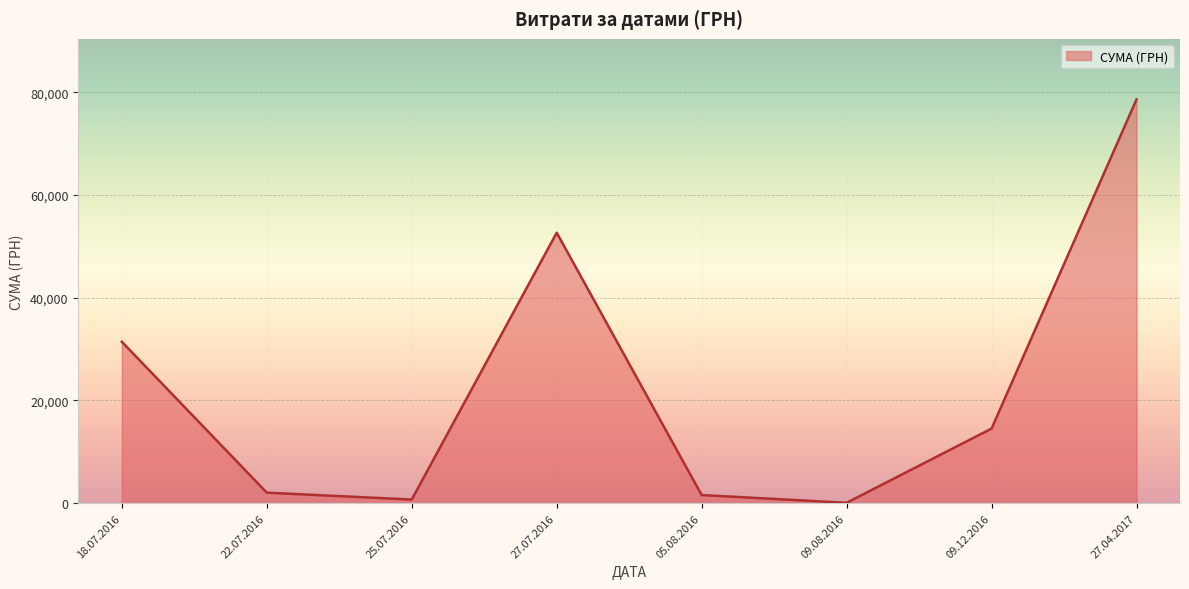

Does the chart display data point markers on the line(s)?

No